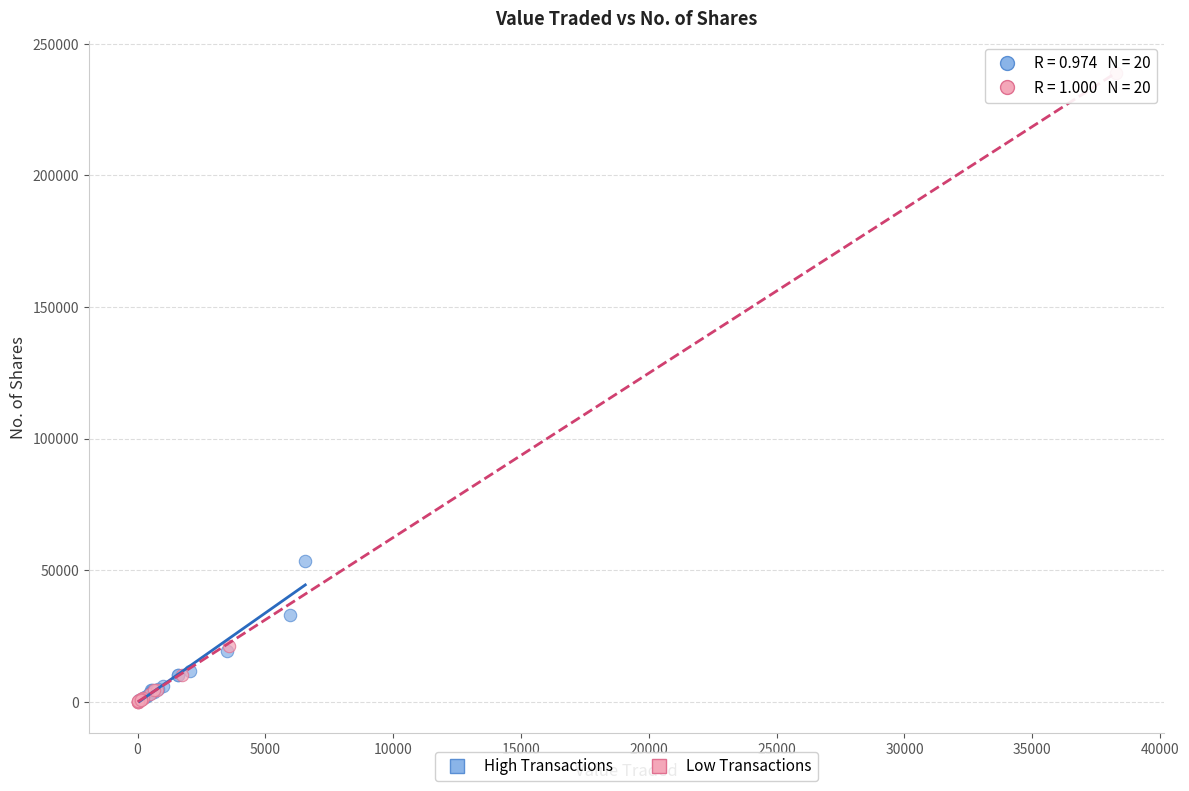

Which series reaches the maximum Y coordinate?

Low Transactions